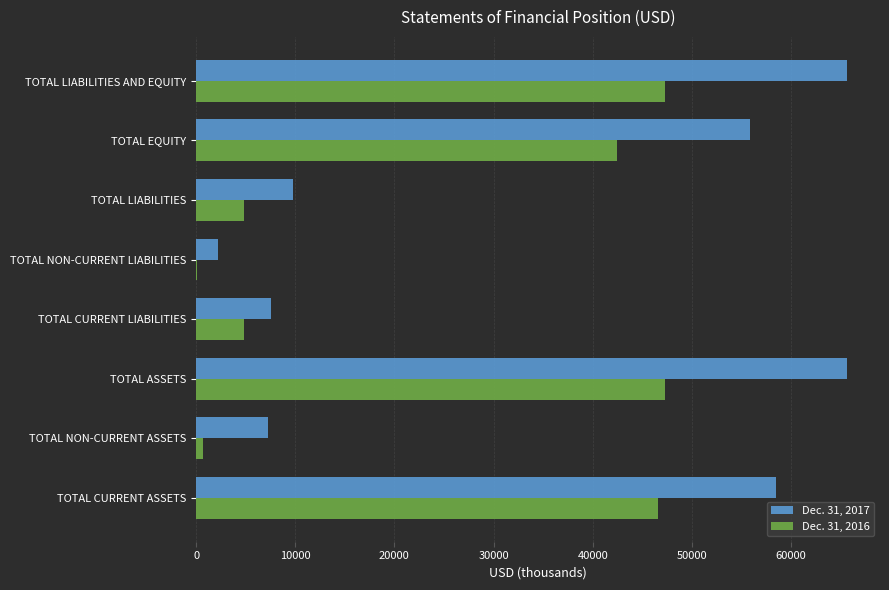

The Dec. 31, 2016 series shows 47274 at TOTAL ASSETS. True or false?

True